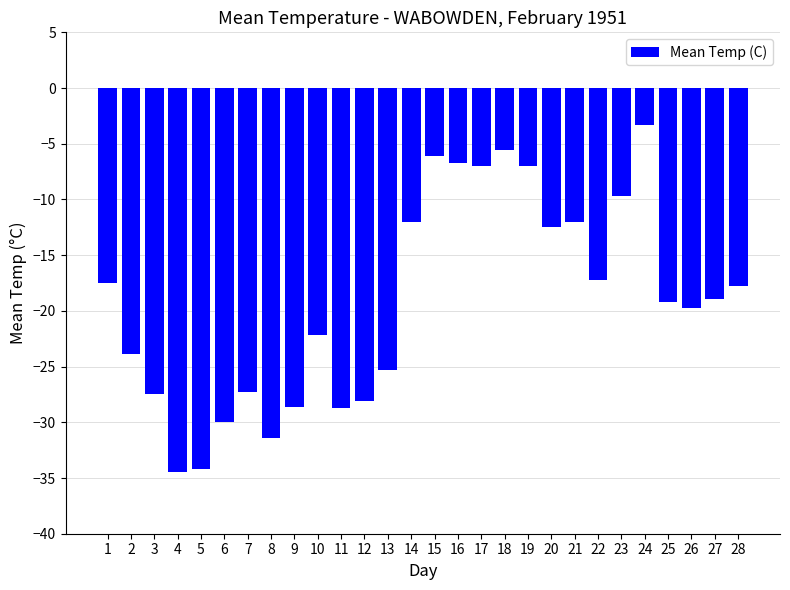

What is the greatest value displayed?

-3.3